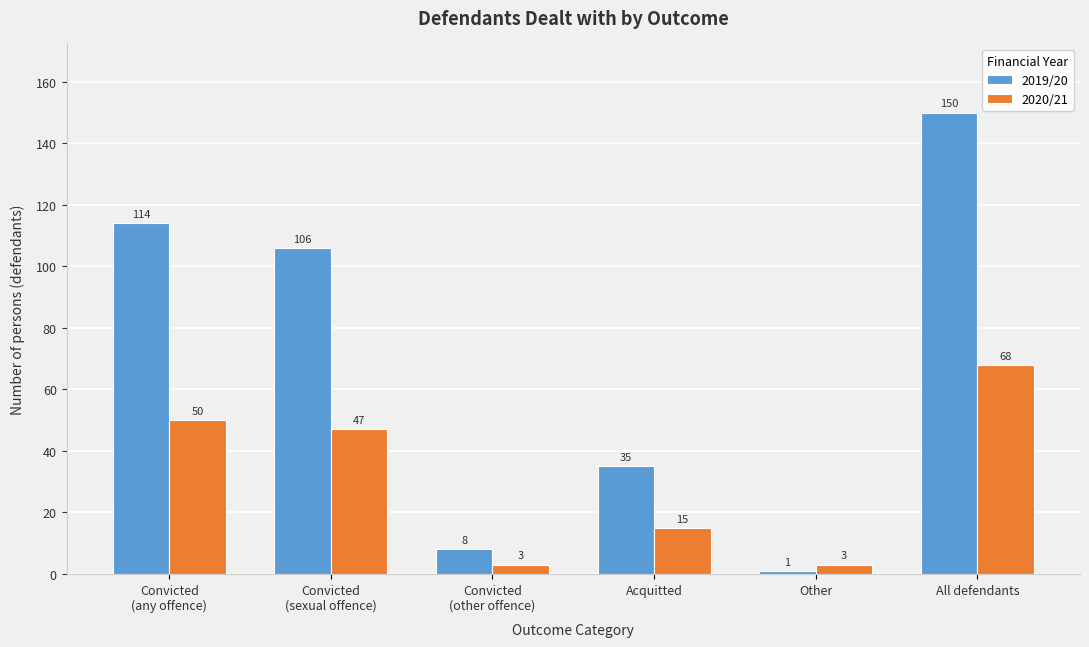

Reading right to left, list all the values displayed in this chart.

2019/20: 150	1	35	8	106	114
2020/21: 68	3	15	3	47	50